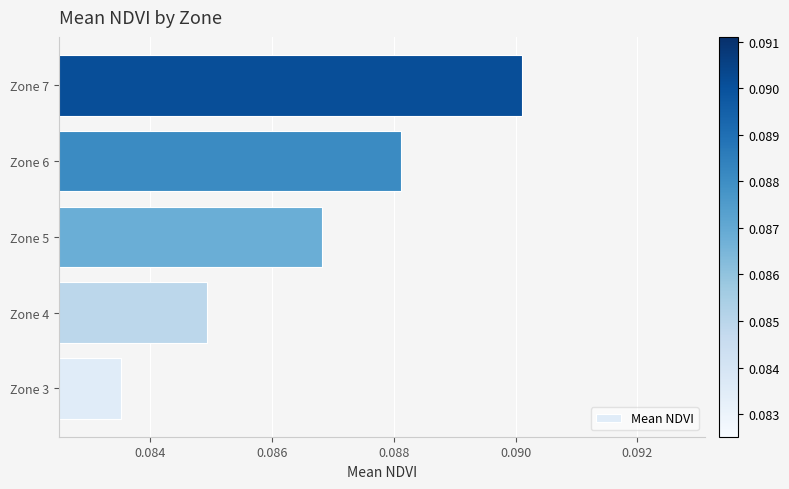

The value at Zone 7 is 0.2. True or false?

False